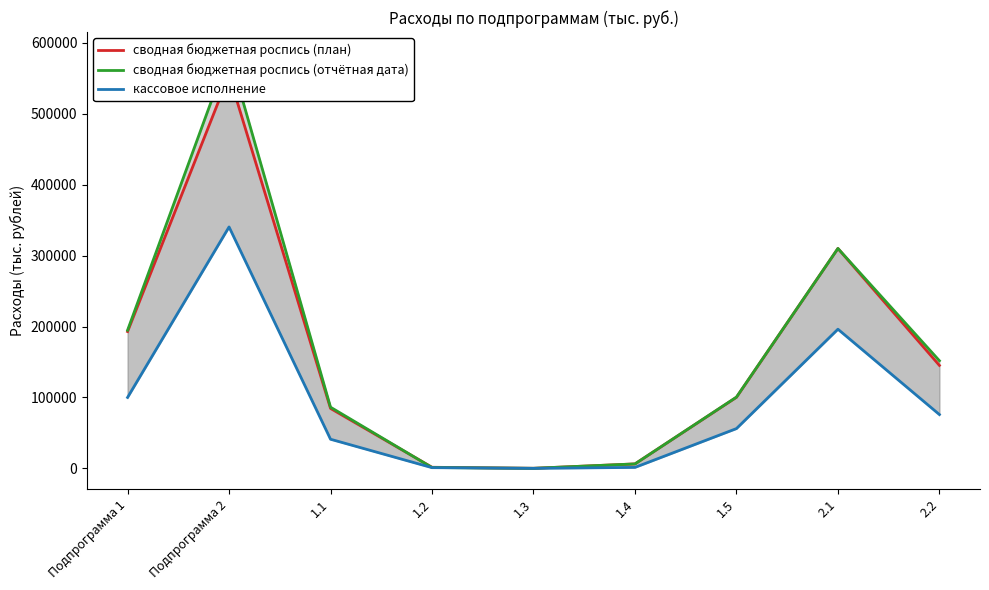

The value of сводная бюджетная роспись (план) at 1.2 is 1609.5. True or false?

True